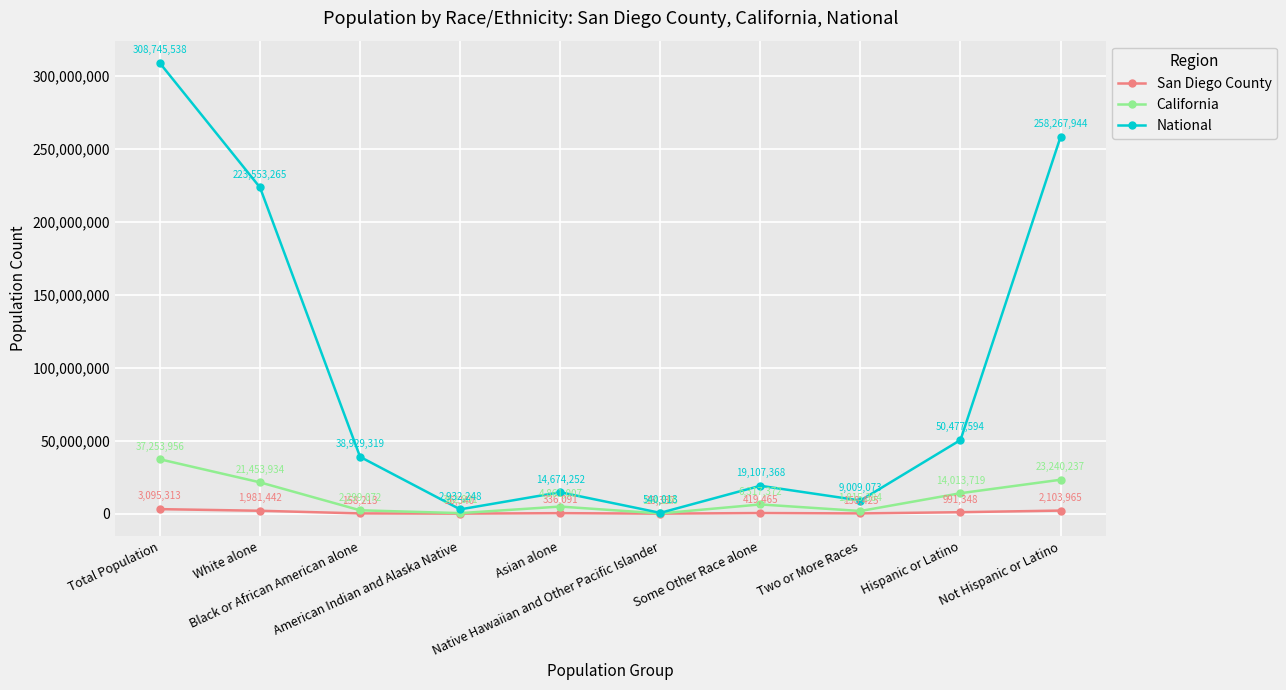

Which series has the largest range (max minus min)?

National